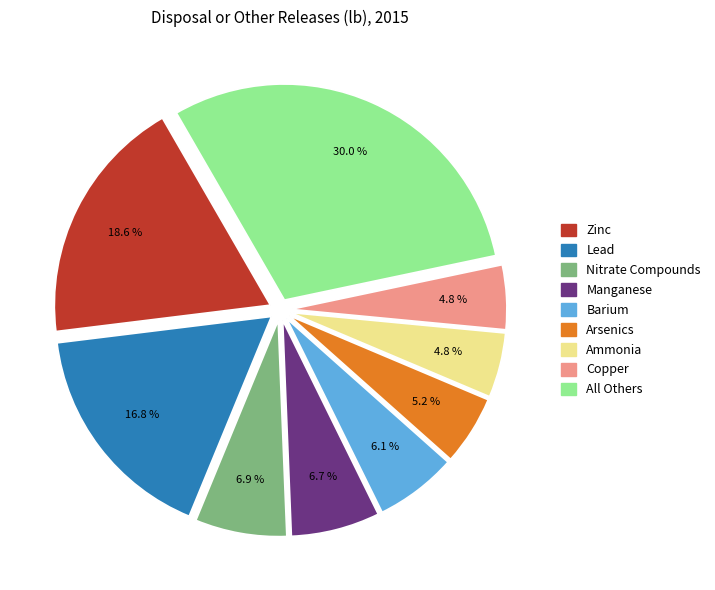

How many segments does this pie chart have?

9